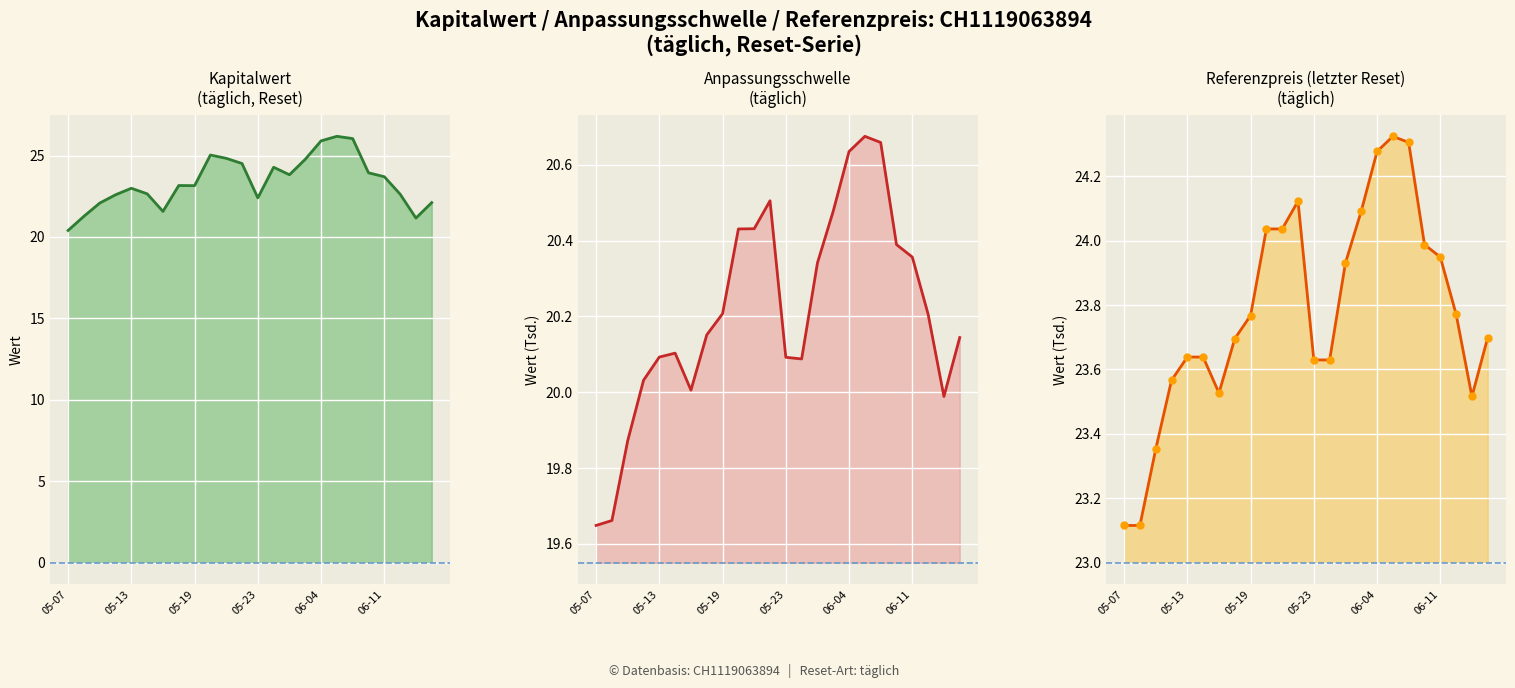

Which series reaches the maximum Y coordinate?

Kapitalwert